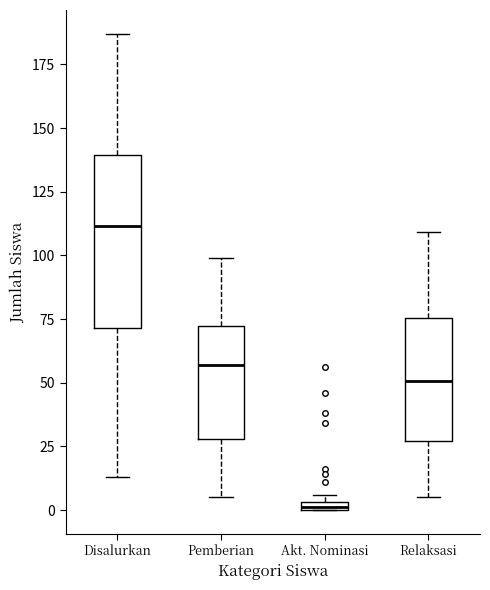

Which box is the tallest, from its lower edge to its upper edge?

Disalurkan